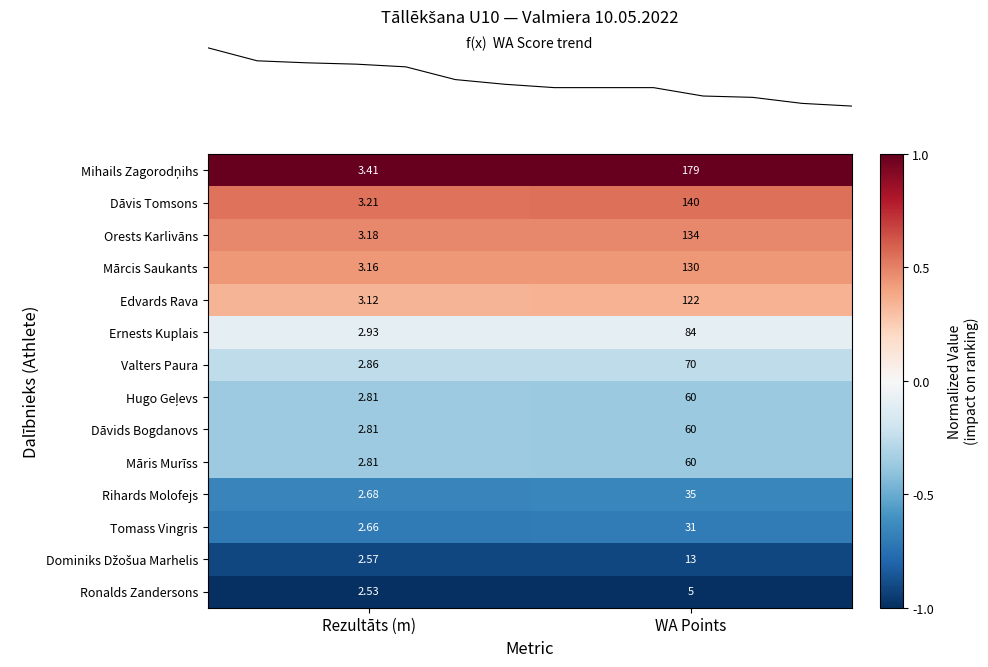

How many distinct data groups are displayed?

14